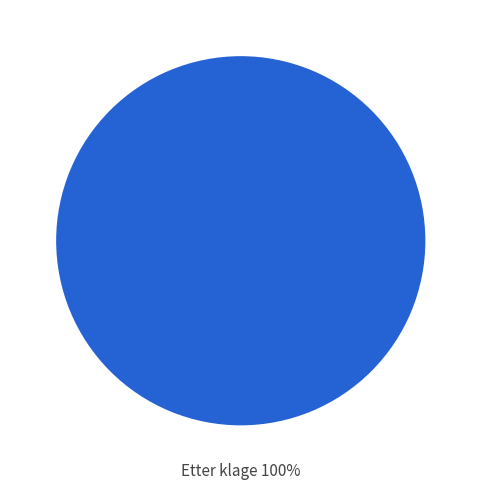

To the nearest percent, what percentage of the pie is Etter klage?

100%